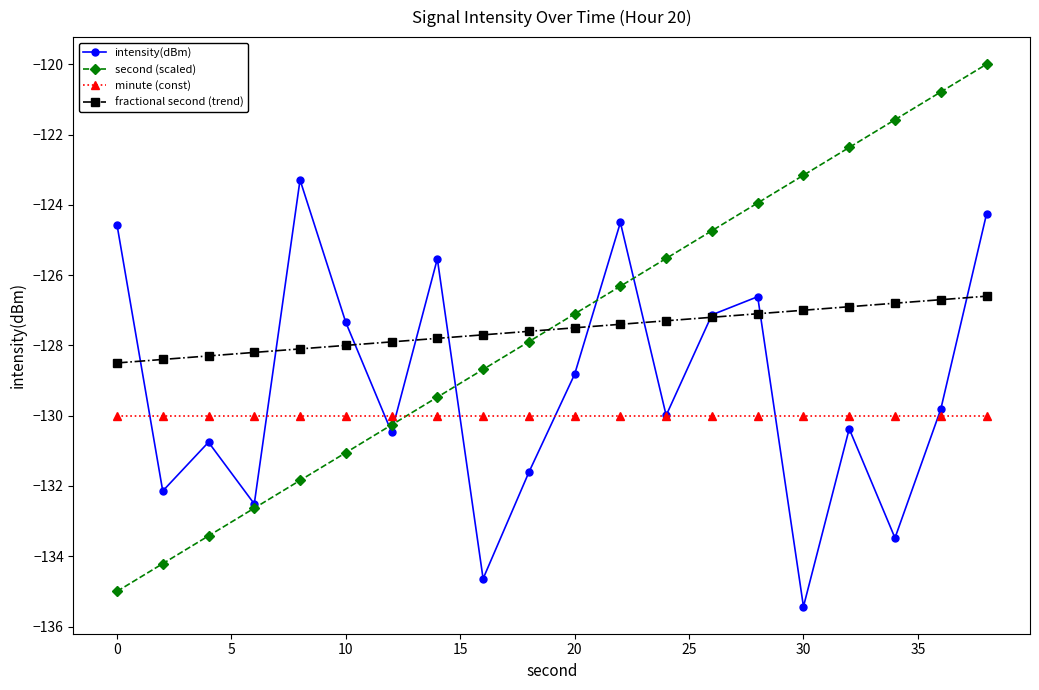

How many values in the intensity(dBm) series are below -129?

11